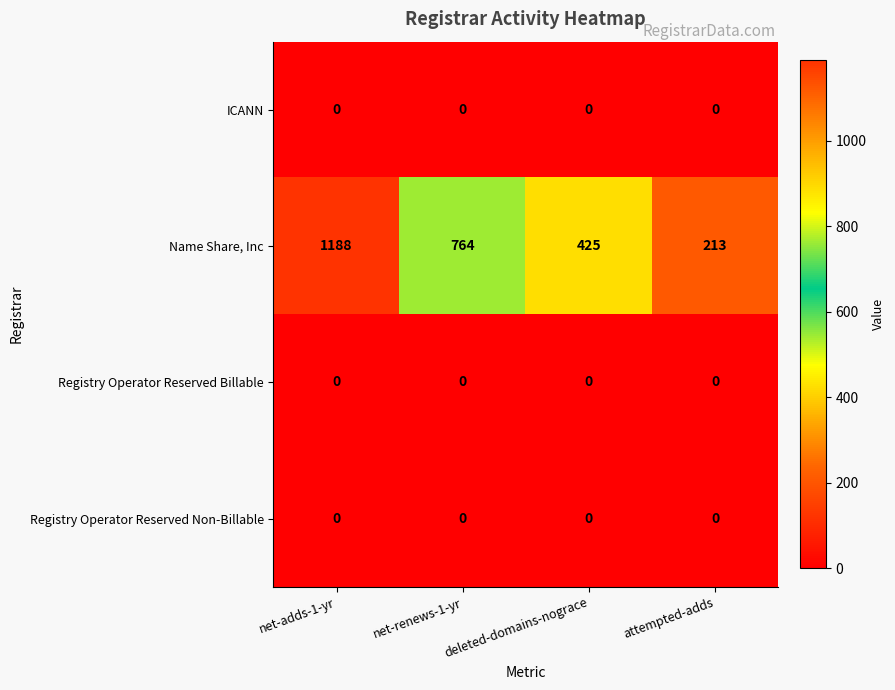

What is the total value across all series at deleted-domains-nograce?

425